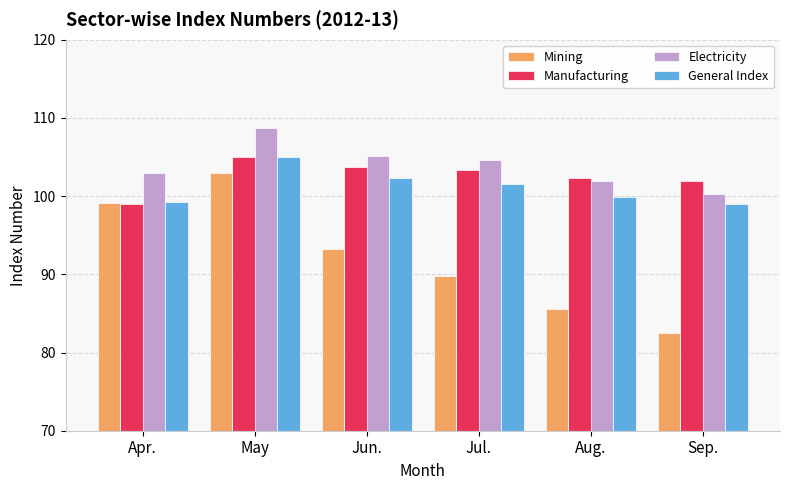

At which label does Mining reach its peak?

May